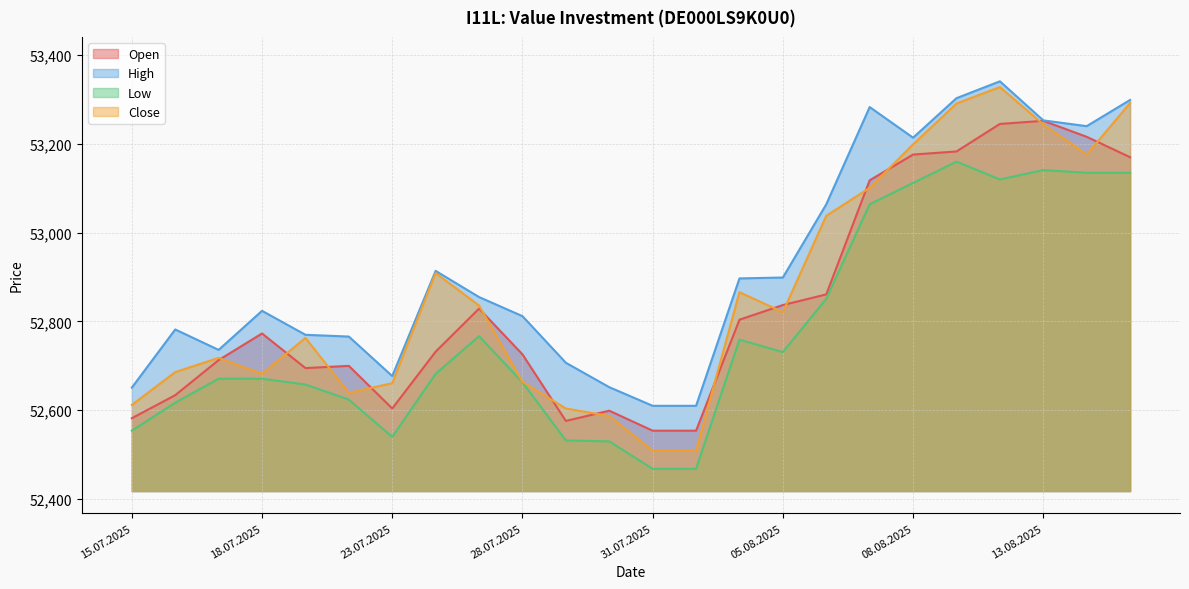

Reading left to right, transcribe all the data shown in this chart.

Open: 15.07.2025=52582	16.07.2025=52634	17.07.2025=52713	18.07.2025=52773	21.07.2025=52695	22.07.2025=52700	23.07.2025=52604	24.07.2025=52732	25.07.2025=52829	28.07.2025=52726	29.07.2025=52576	30.07.2025=52599	31.07.2025=52554	01.08.2025=52554	04.08.2025=52804	05.08.2025=52837	06.08.2025=52861	07.08.2025=53118	08.08.2025=53176	11.08.2025=53183	12.08.2025=53245	13.08.2025=53252	14.08.2025=53216	15.08.2025=53170
High: 15.07.2025=52651	16.07.2025=52782	17.07.2025=52736	18.07.2025=52824	21.07.2025=52770	22.07.2025=52766	23.07.2025=52677	24.07.2025=52914	25.07.2025=52855	28.07.2025=52812	29.07.2025=52707	30.07.2025=52652	31.07.2025=52610	01.08.2025=52610	04.08.2025=52897	05.08.2025=52899	06.08.2025=53064	07.08.2025=53283	08.08.2025=53214	11.08.2025=53303	12.08.2025=53341	13.08.2025=53253	14.08.2025=53240	15.08.2025=53299
Low: 15.07.2025=52554	16.07.2025=52617	17.07.2025=52671	18.07.2025=52671	21.07.2025=52658	22.07.2025=52624	23.07.2025=52540	24.07.2025=52682	25.07.2025=52767	28.07.2025=52663	29.07.2025=52532	30.07.2025=52530	31.07.2025=52468	01.08.2025=52468	04.08.2025=52759	05.08.2025=52731	06.08.2025=52851	07.08.2025=53064	08.08.2025=53112	11.08.2025=53160	12.08.2025=53120	13.08.2025=53141	14.08.2025=53135	15.08.2025=53135
Close: 15.07.2025=52612	16.07.2025=52686	17.07.2025=52718	18.07.2025=52682	21.07.2025=52763	22.07.2025=52639	23.07.2025=52661	24.07.2025=52909	25.07.2025=52836	28.07.2025=52664	29.07.2025=52604	30.07.2025=52587	31.07.2025=52509	01.08.2025=52509	04.08.2025=52866	05.08.2025=52821	06.08.2025=53038	07.08.2025=53101	08.08.2025=53199	11.08.2025=53291	12.08.2025=53328	13.08.2025=53244	14.08.2025=53176	15.08.2025=53292